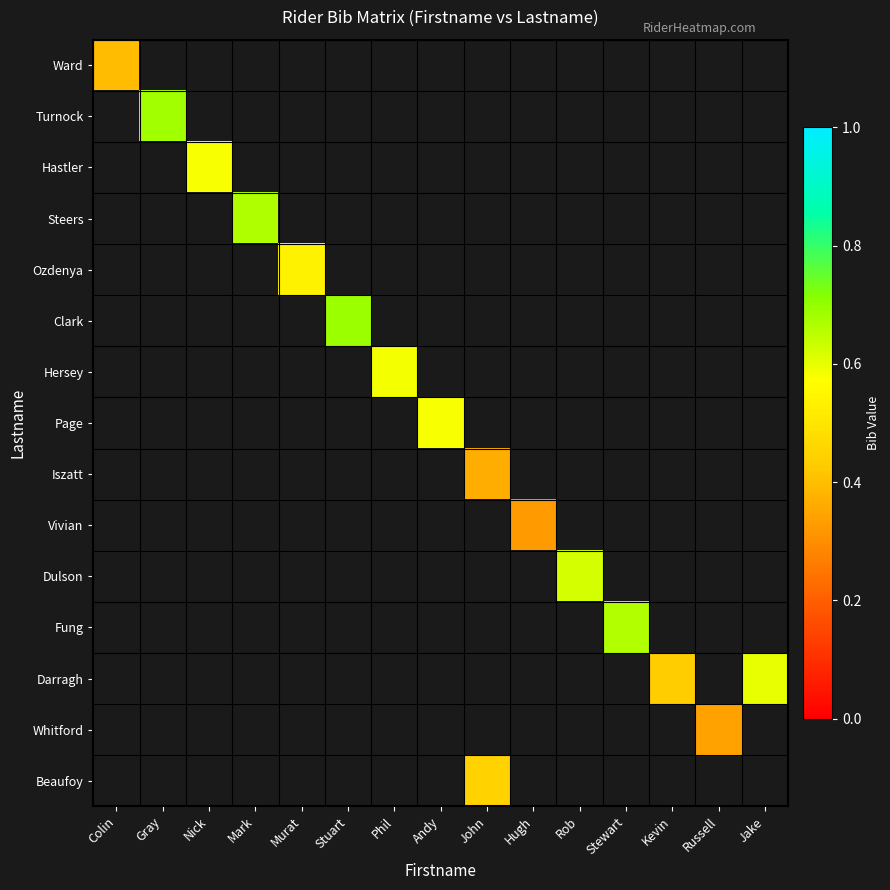

At how many categories does at least one series exceed 0?

15